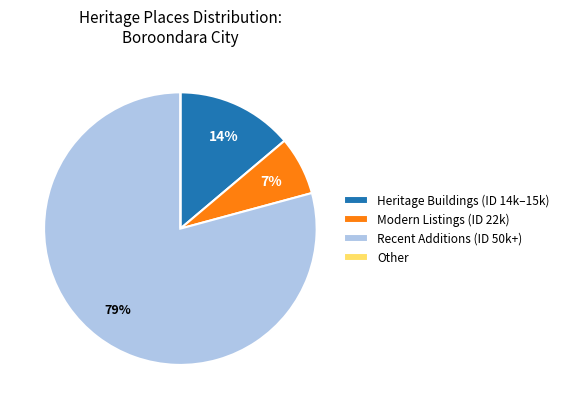

Which slice is the largest?

Recent Additions (ID 50k+)